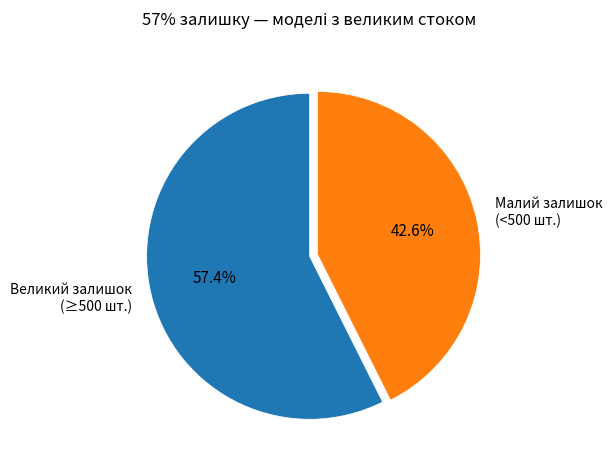

Does any single category account for the majority?

Yes